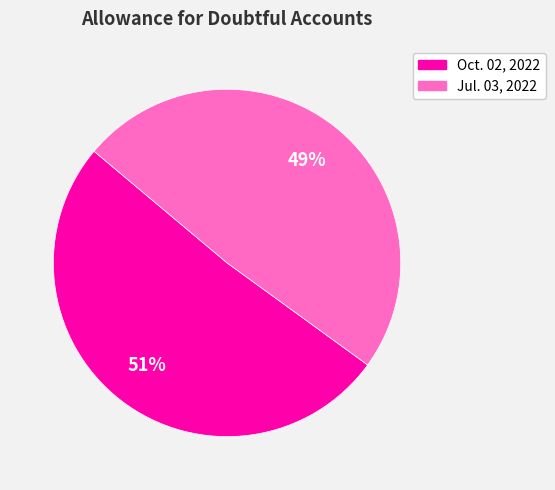

Does Jul. 03, 2022 represent more than half of the total?

No